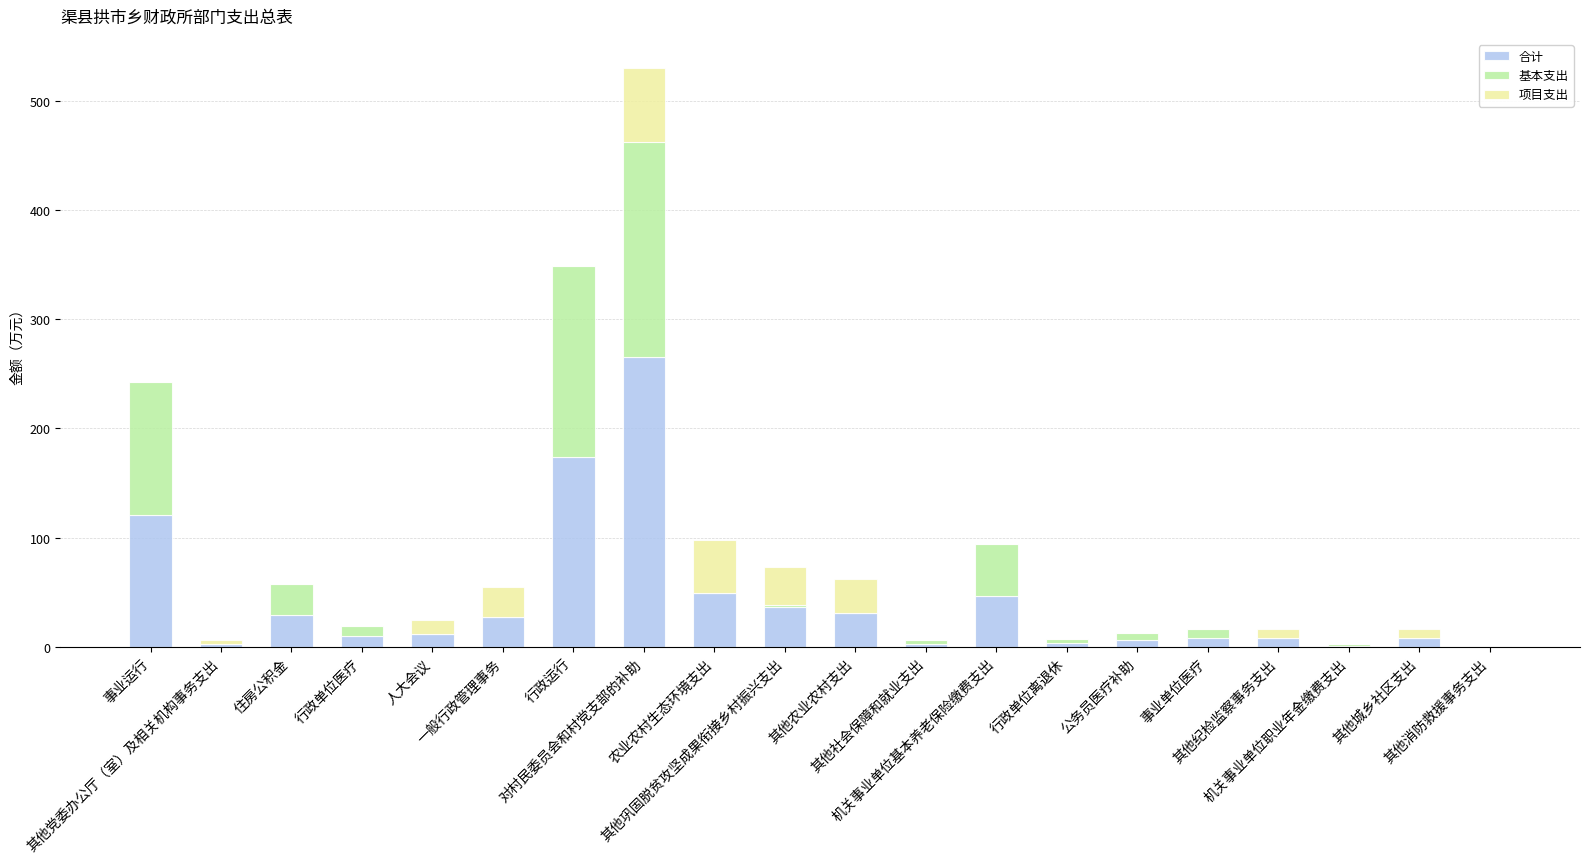

Rank the series by their average value, from highest to lowest.

合计, 基本支出, 项目支出